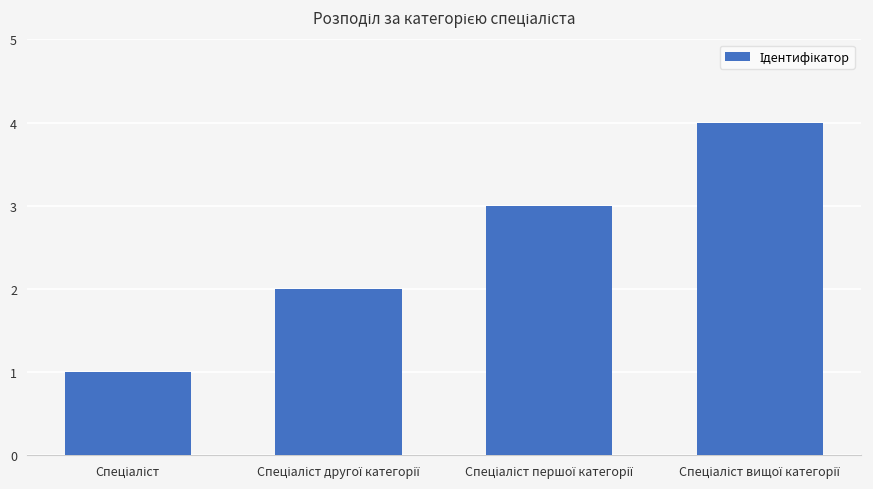

What is the sum of all values?

10